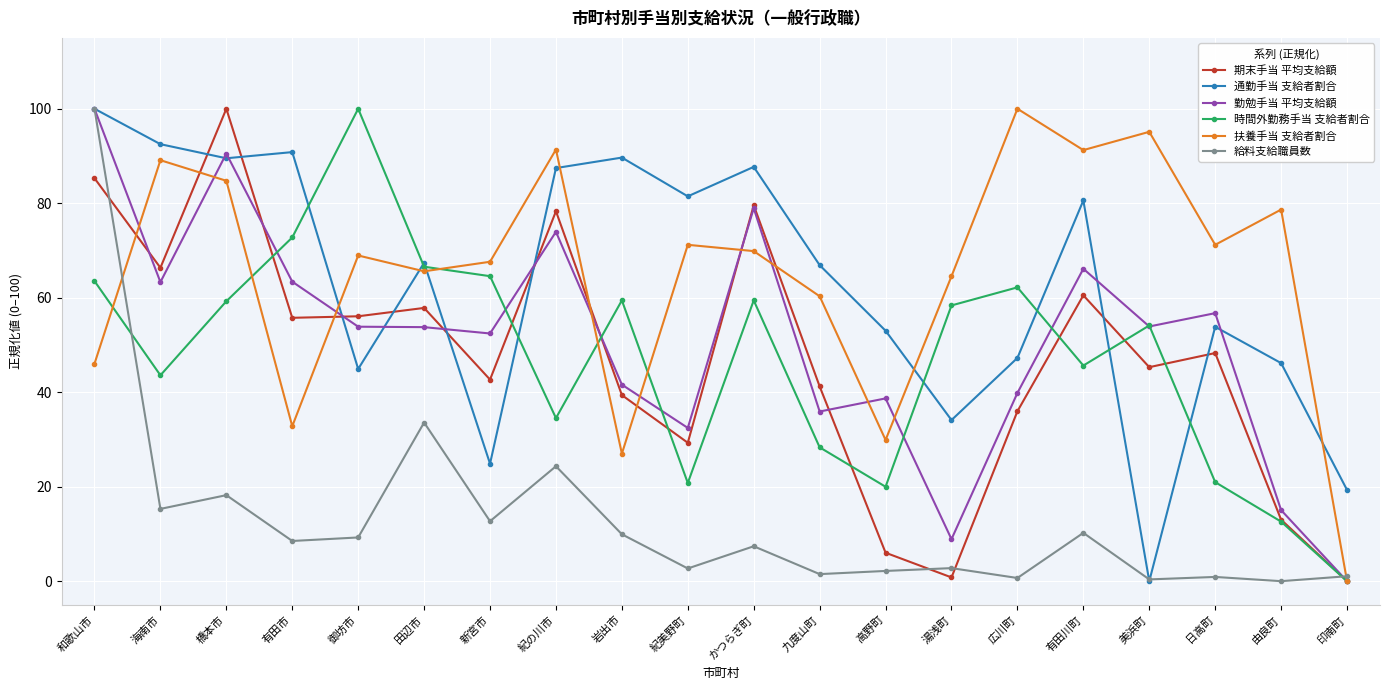

Is it true that 給料支給職員数 equals 2.7 at 紀美野町?

True